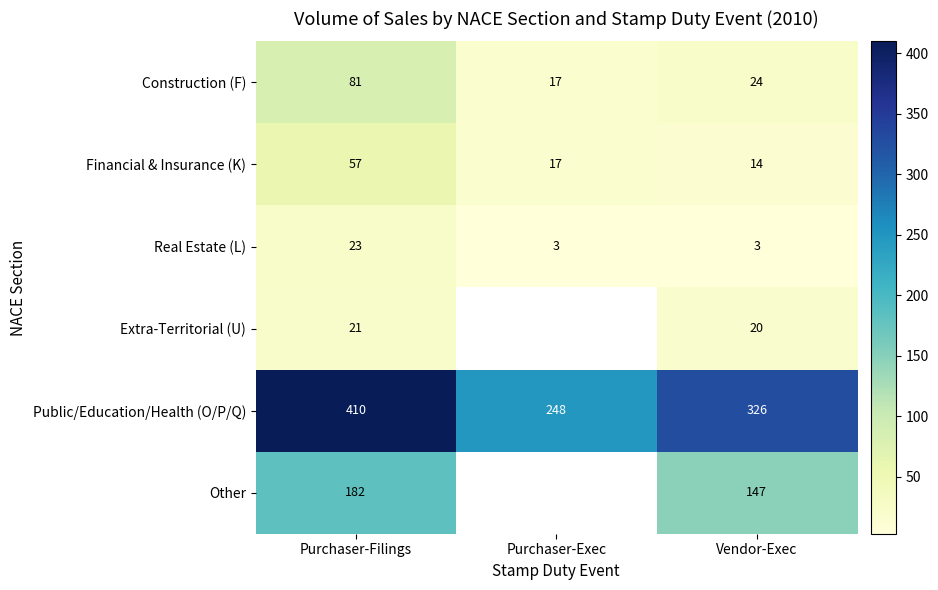

Rank the categories by Financial & Insurance (K) value from lowest to highest.

Vendor-Exec, Purchaser-Exec, Purchaser-Filings